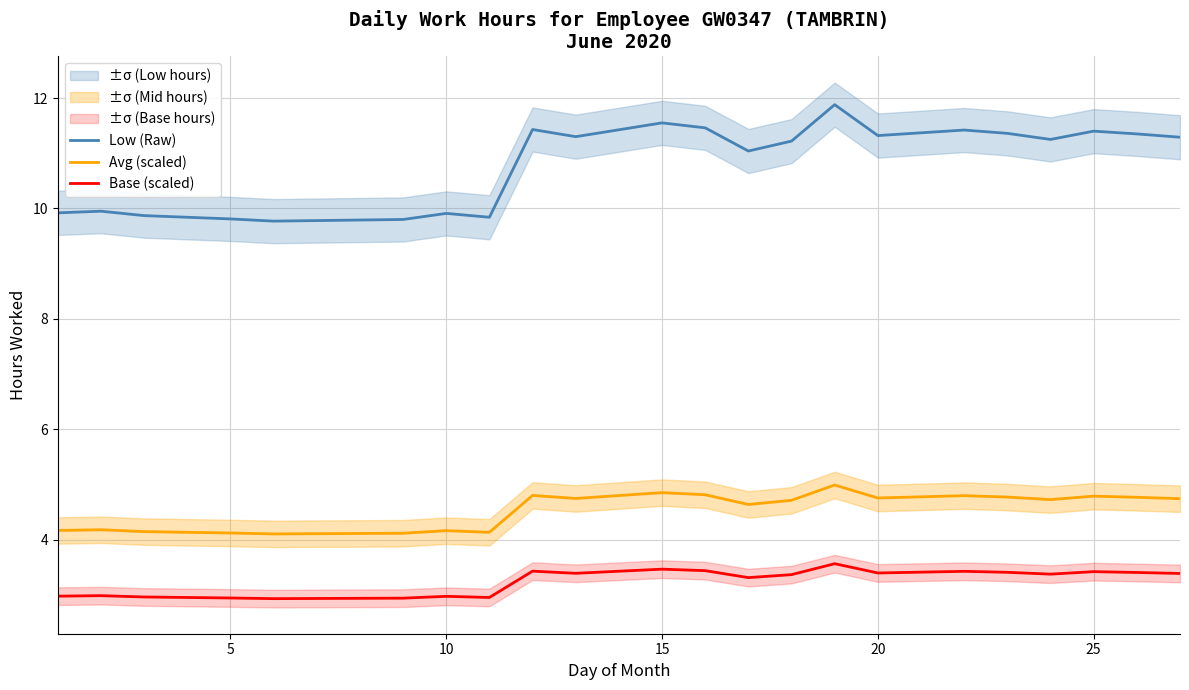

What is the minimum value for Low (Raw)?

9.8